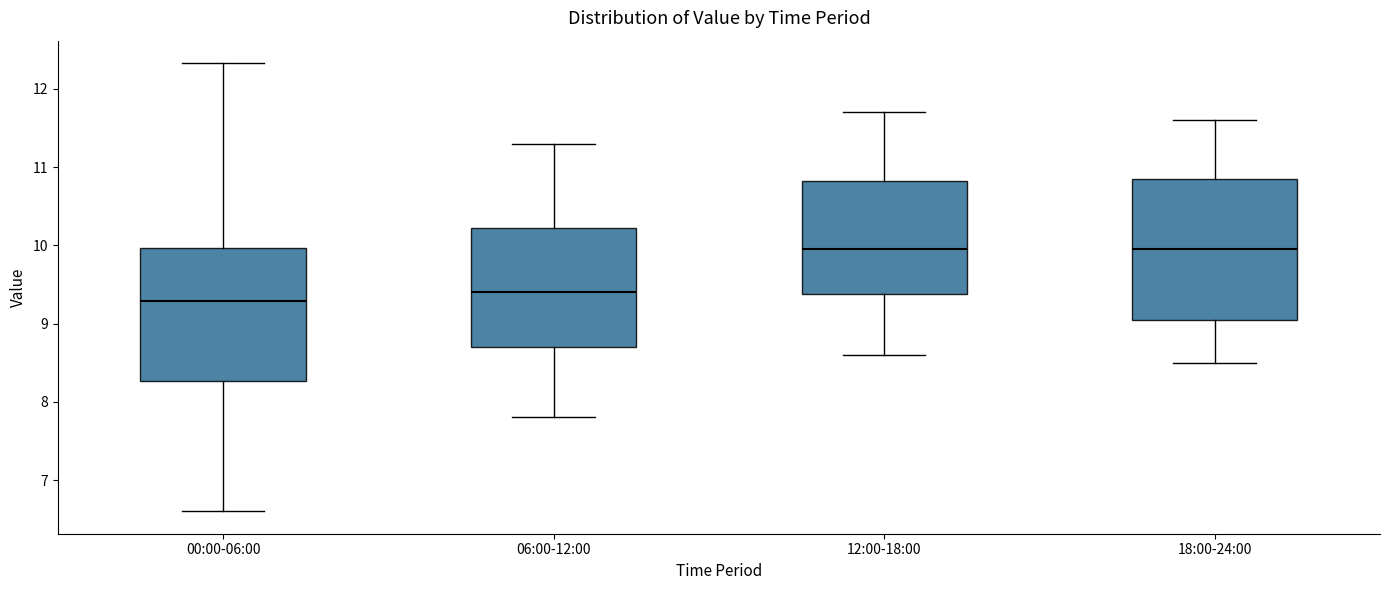

Reading left to right, read every box against the y-axis: the position of its median line, the range the box covers, and the ends of its whiskers. The values are not printed on the chart, so give them approximately, as read against the axis.

00:00-06:00: median 9.3, box 8.3 to 10.0, whiskers 6.6 to 12.3
06:00-12:00: median 9.4, box 8.7 to 10.2, whiskers 7.8 to 11.3
12:00-18:00: median 10.0, box 9.4 to 10.8, whiskers 8.6 to 11.7
18:00-24:00: median 10.0, box 9.1 to 10.9, whiskers 8.5 to 11.6